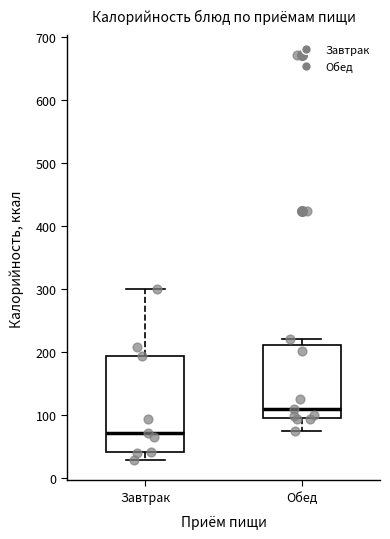

Reading left to right, transcribe this box plot: for each box, give where its median line is, the range the box spans, and where its two whiskers end, as read against the y-axis. The values are not printed on the chart, so give them approximately, as read against the axis.

Завтрак: median 70, box 40 to 190, whiskers 30 to 300
Обед: median 110, box 100 to 210, whiskers 80 to 220